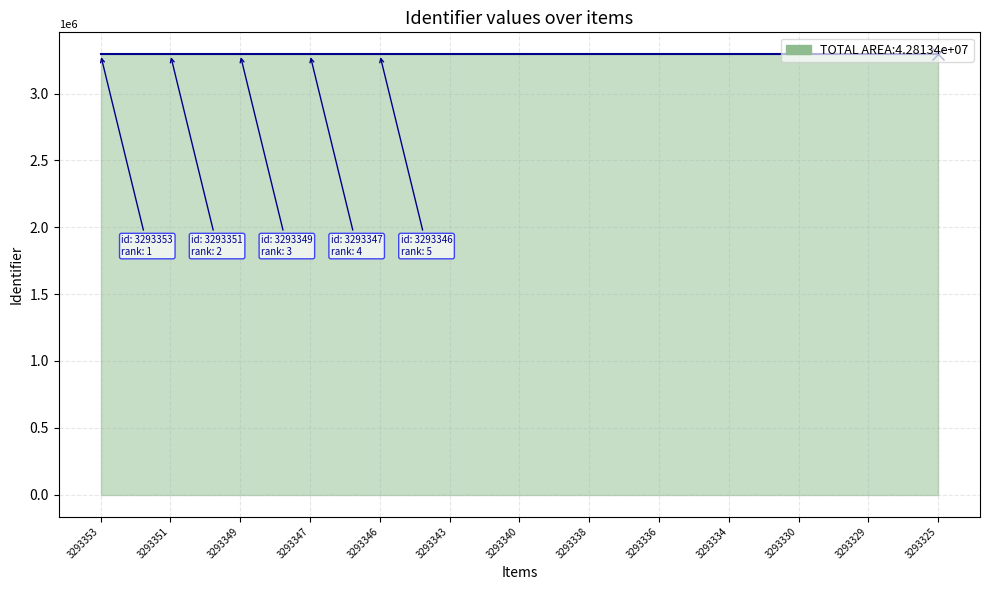

Reading right to left, list all the values displayed in this chart.

3293325	3293329	3293330	3293334	3293336	3293338	3293340	3293343	3293346	3293347	3293349	3293351	3293353